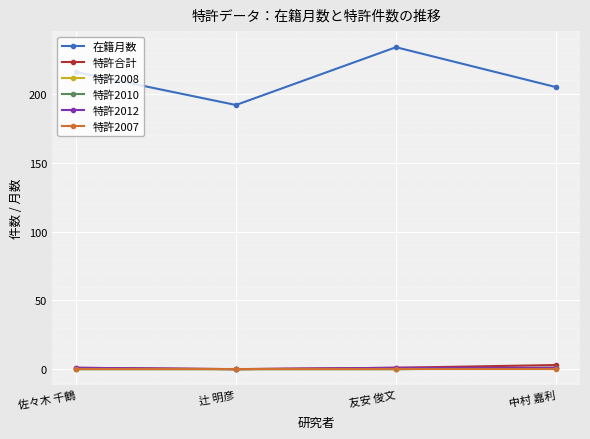

Reading right to left, what are all the values shown in this chart?

在籍月数: 205	234	192	216
特許合計: 3	1	0	1
特許2008: 1	0	0	0
特許2010: 1	0	0	0
特許2012: 1	1	0	1
特許2007: 0	0	0	0